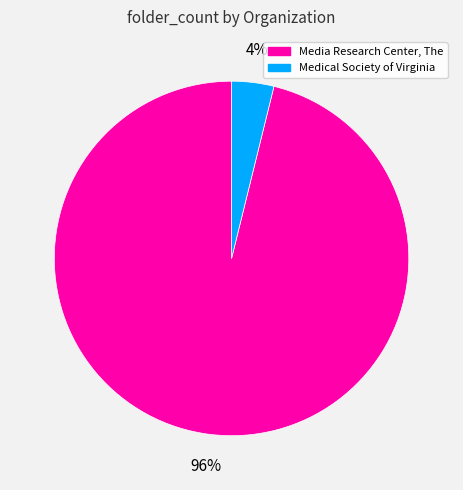

Is there a majority slice in this chart?

Yes